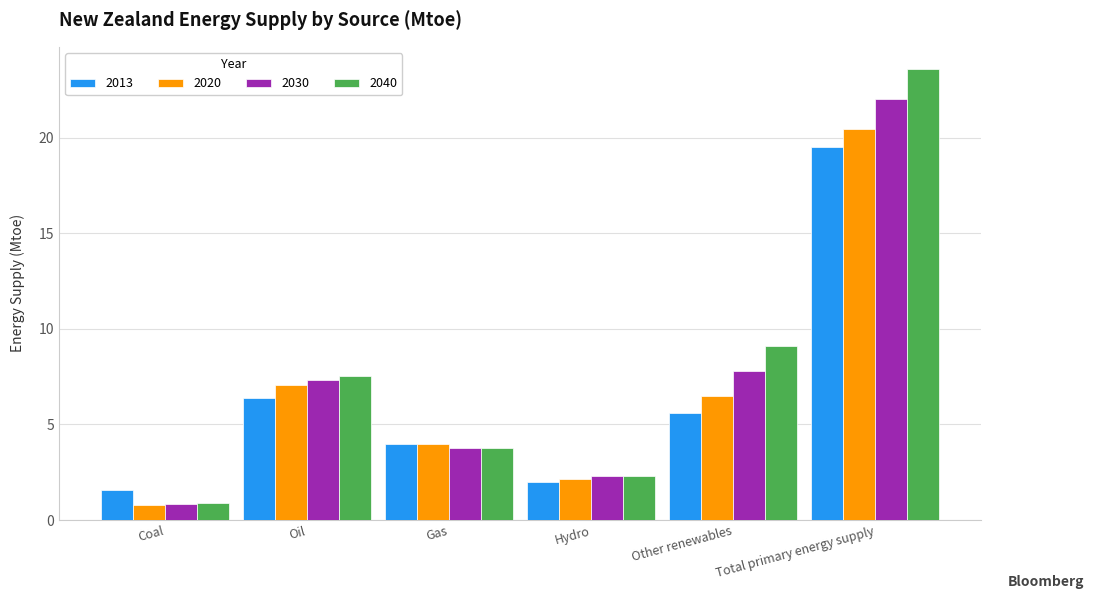

Which series has the largest total across all categories?

2040